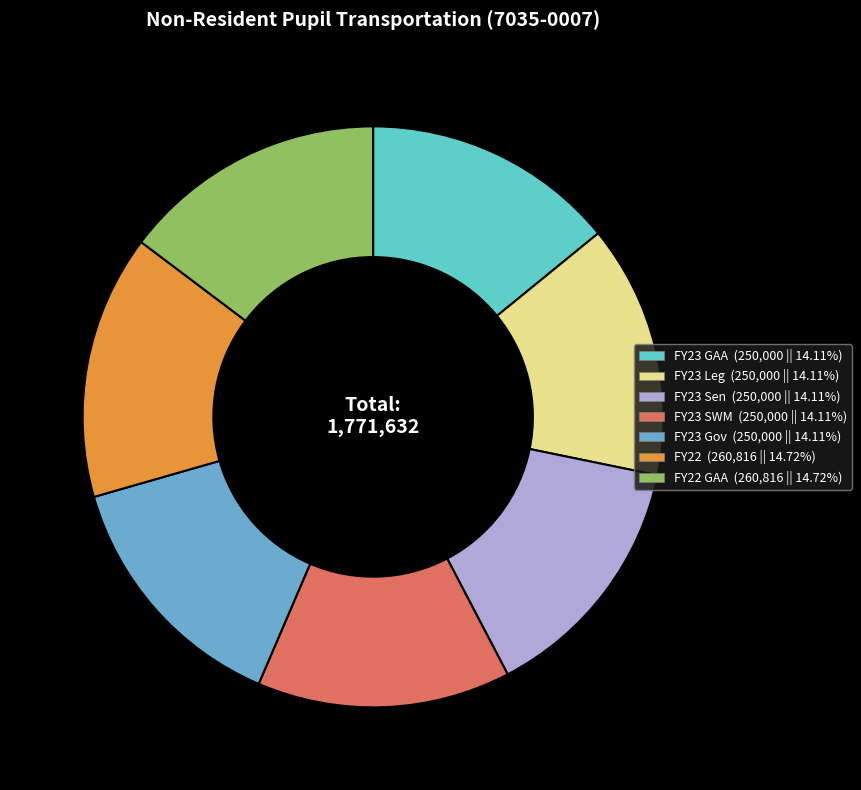

Count the number of slices in the pie.

7